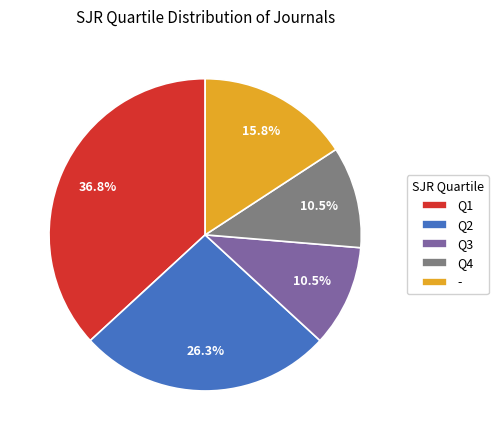

Which has a higher value, Q1 or Q2?

Q1